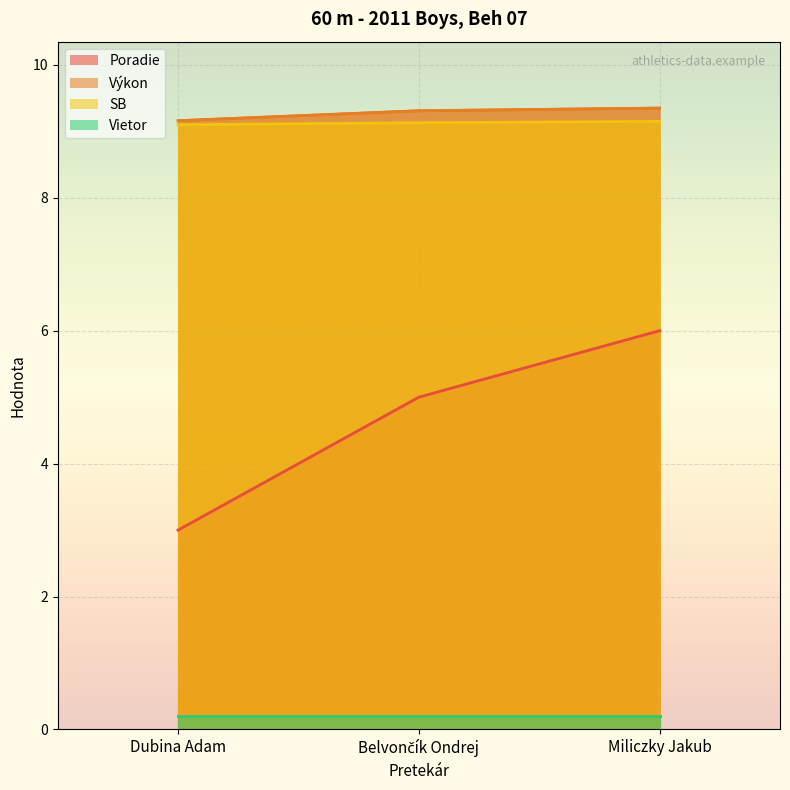

At how many categories does at least one series exceed 5?

3